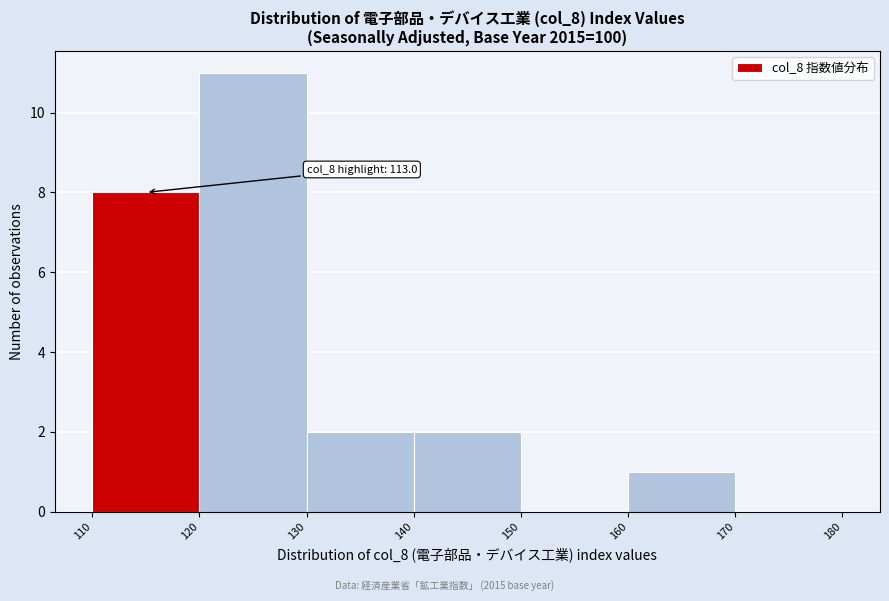

Which range on the x-axis has the tallest bar?

120 to 130